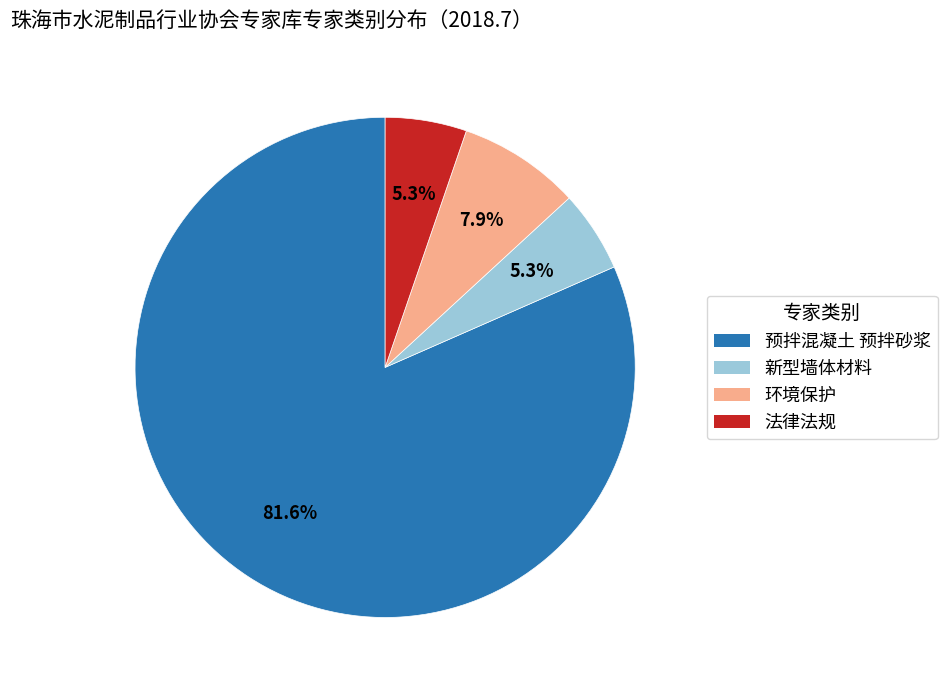

To the nearest percent, what is the combined percentage of 新型墙体材料 and 法律法规?

11%